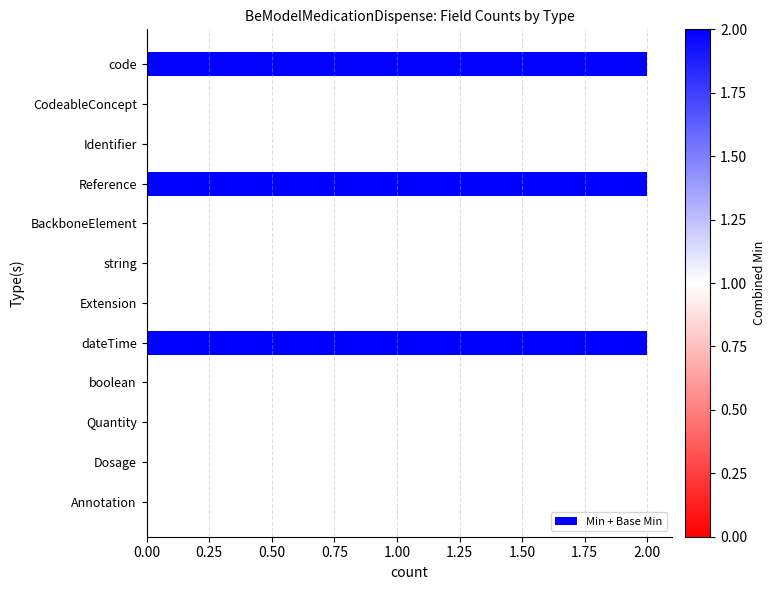

Are the bars horizontal?

Yes